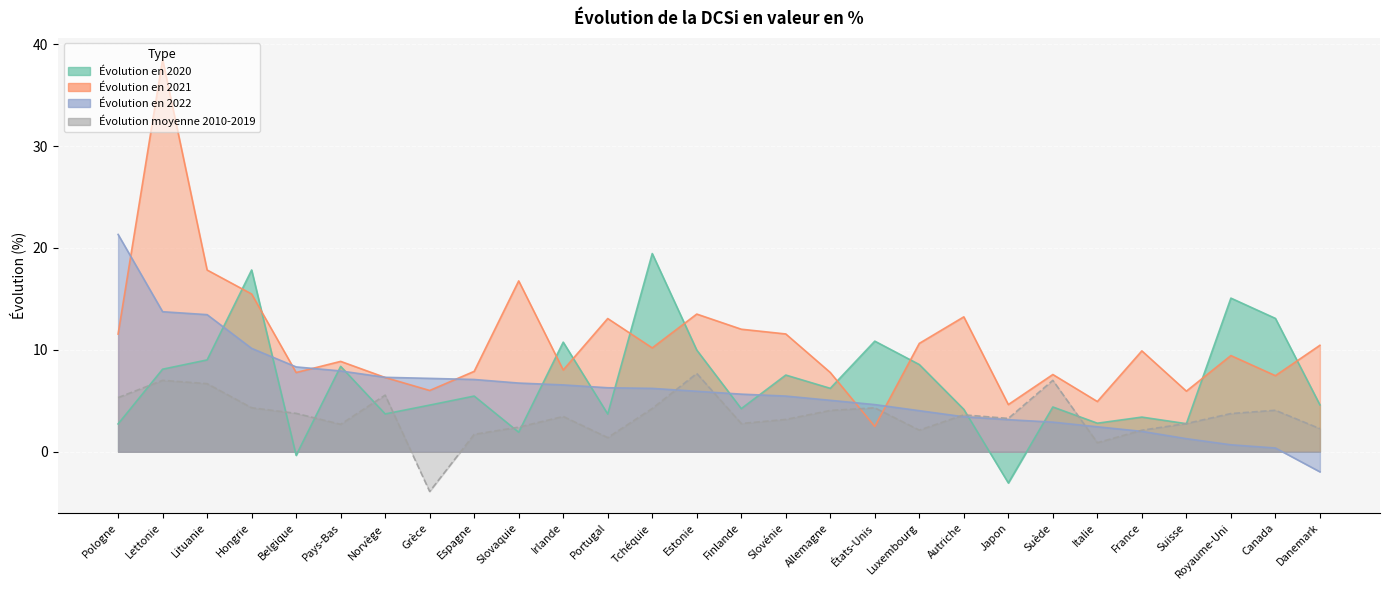

True or false: Évolution en 2022 has a value of 10.1 at Hongrie.

True